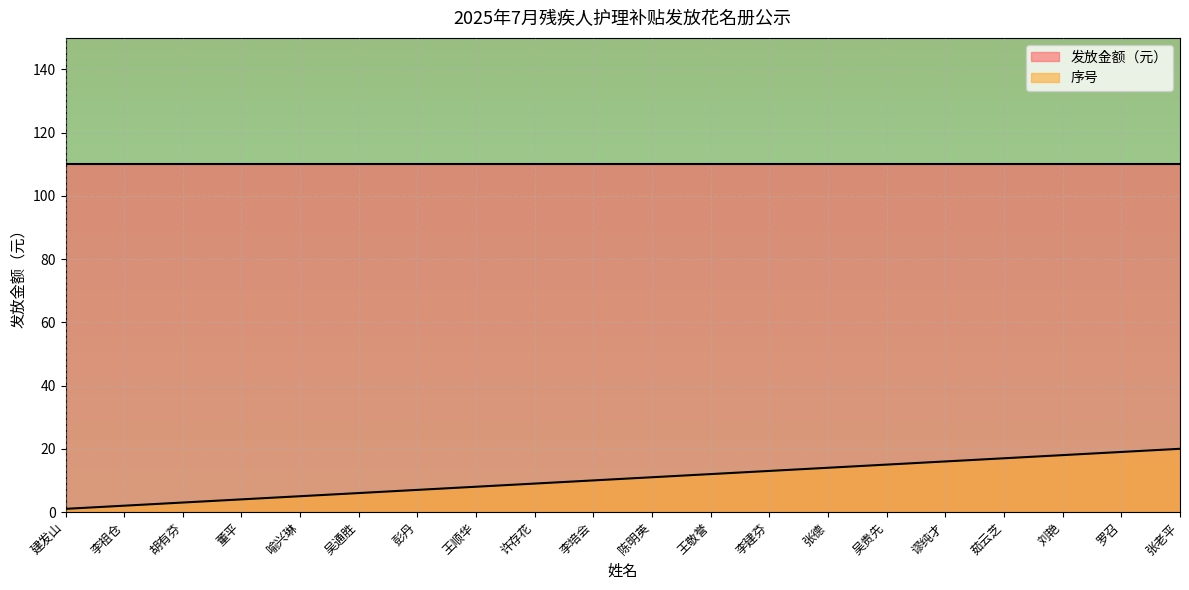

How many lines are shown in the chart?

2